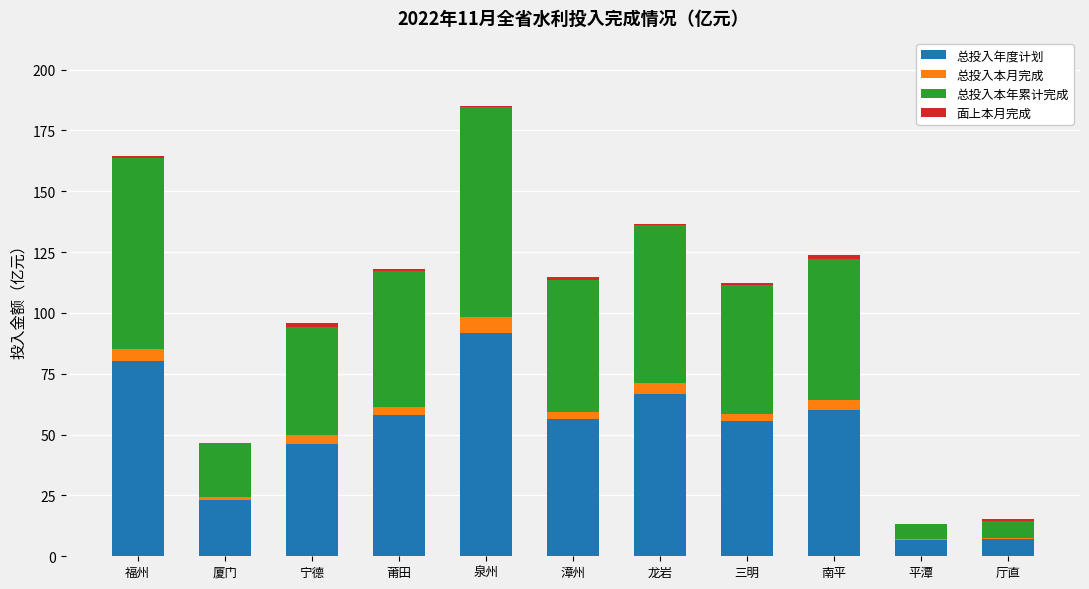

The value of 总投入年度计划 at 南平 is 86.1. True or false?

False